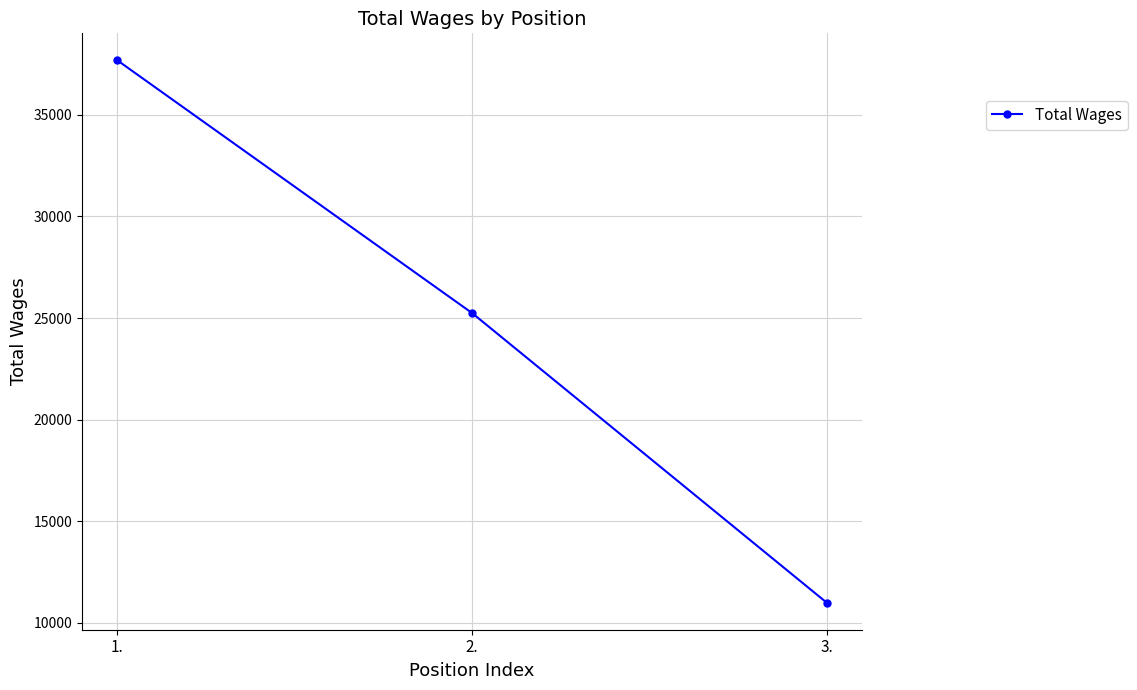

What is the change in value from 2. to 3.?

-14247